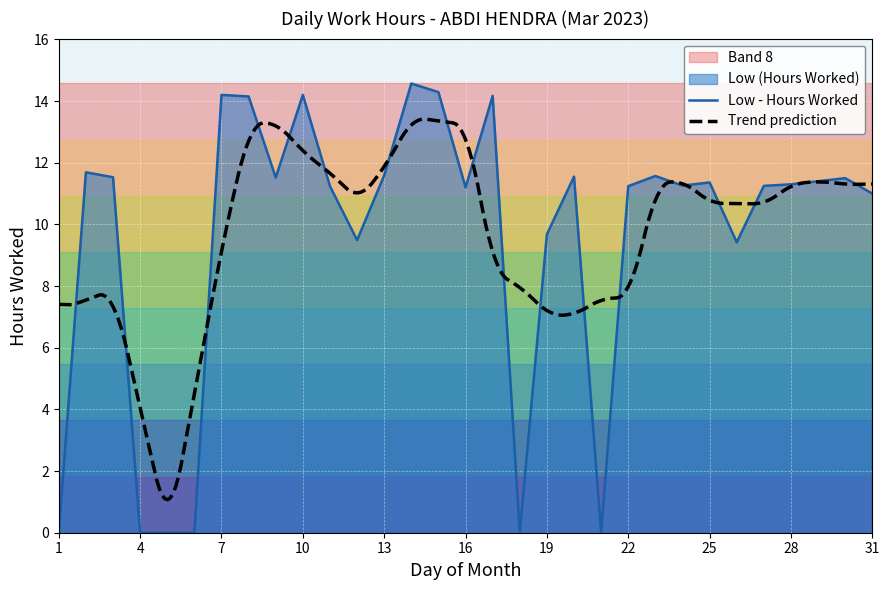

What is the difference between the values at 5 and 8?

14.2